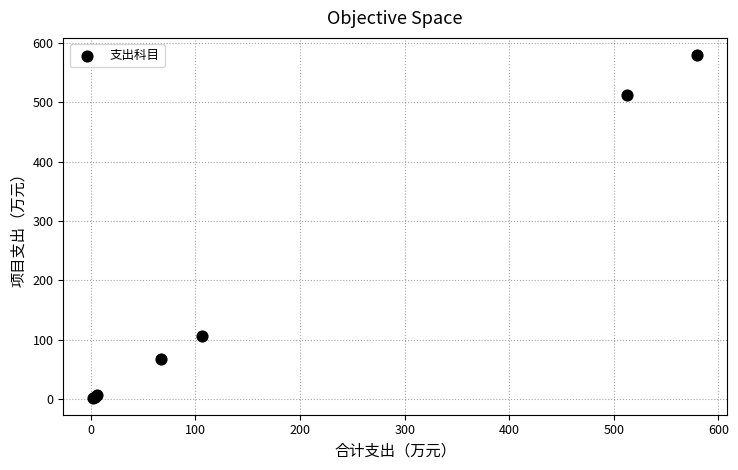

What Y value in the scatter plot is closest to 290?

105.8